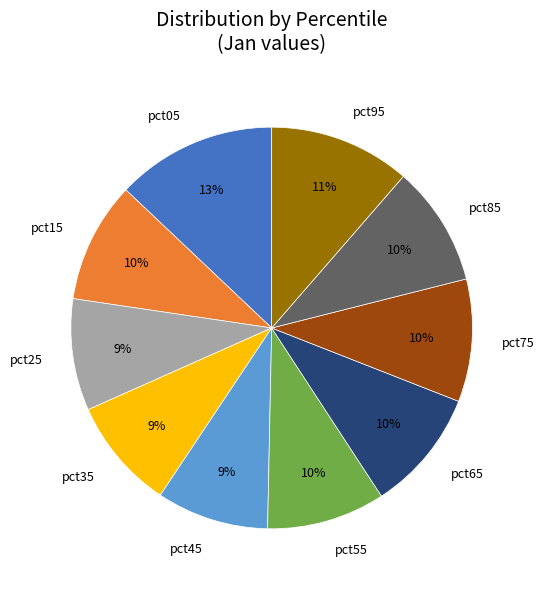

Which category has the biggest portion of the pie?

pct05